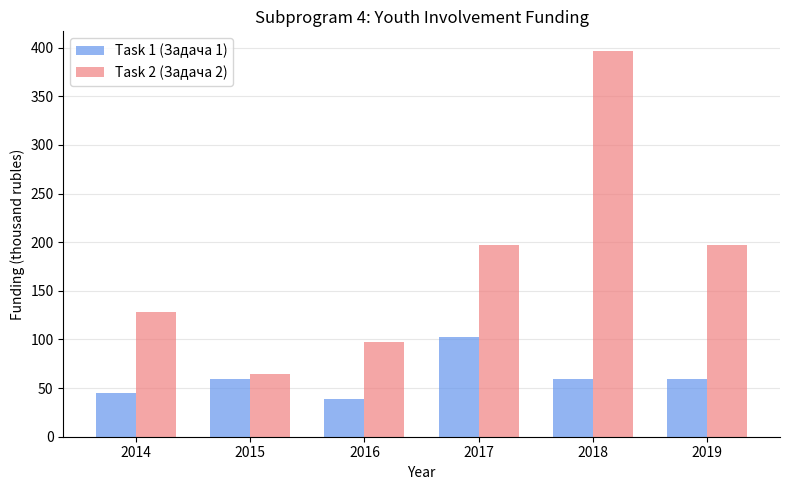

What is the sum of the Task 2 (Задача 2) values at 2014 and 2019?

325.5